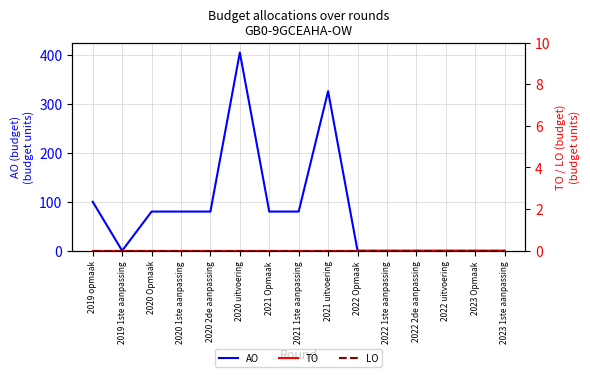

List the labels in order of TO value, largest first.

2019 opmaak, 2019 1ste aanpassing, 2020 Opmaak, 2020 1ste aanpassing, 2020 2de aanpassing, 2020 uitvoering, 2021 Opmaak, 2021 1ste aanpassing, 2021 uitvoering, 2022 Opmaak, 2022 1ste aanpassing, 2022 2de aanpassing, 2022 uitvoering, 2023 Opmaak, 2023 1ste aanpassing